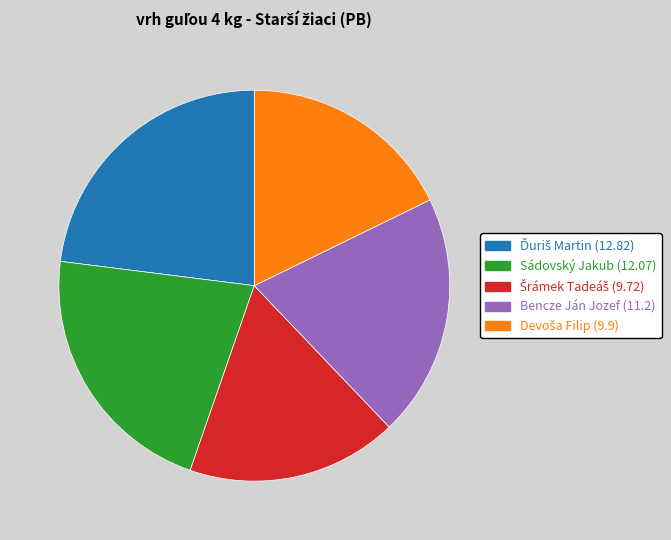

What is the ratio of the value at Bencze Ján Jozef to the value at Sádovský Jakub?

0.9